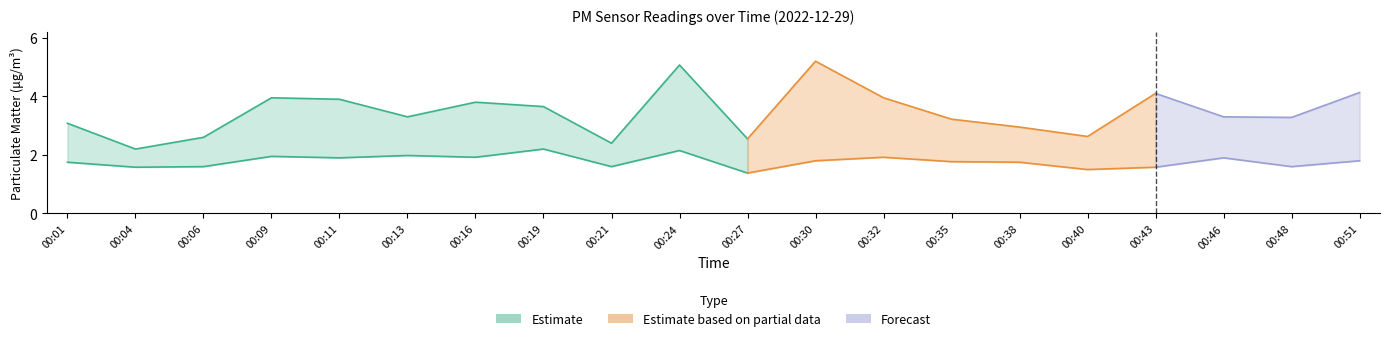

How many lines are shown in the chart?

2